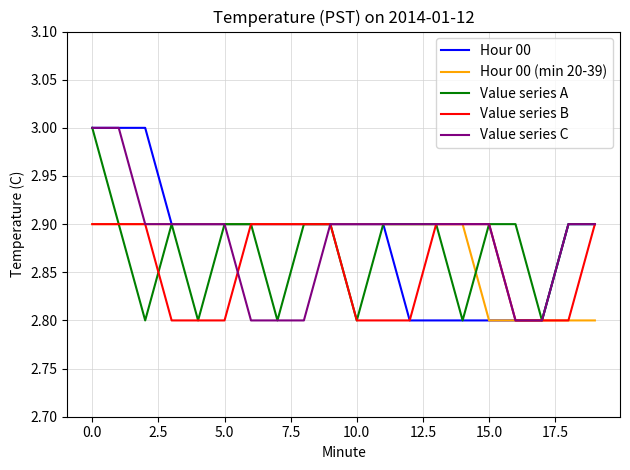

How many lines are shown in the chart?

5